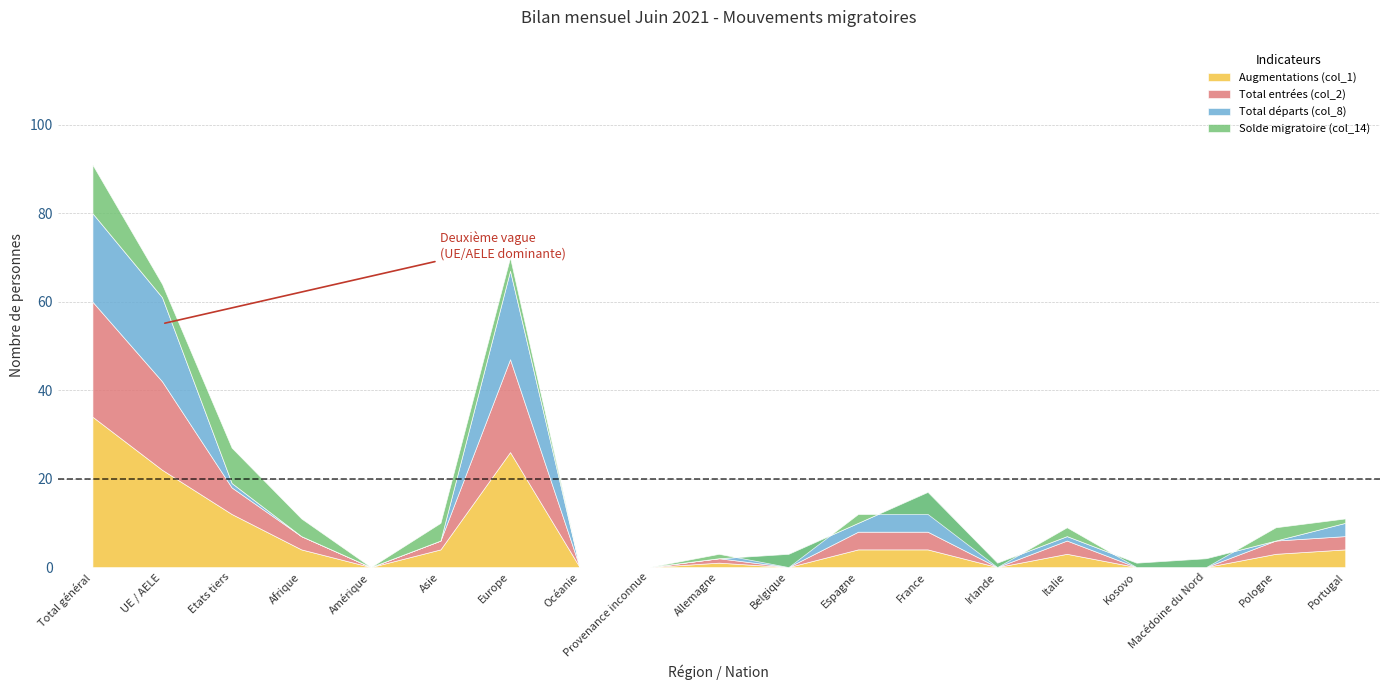

What is the difference between the maximum and second lowest values in the Total entrées (col_2) series?

26